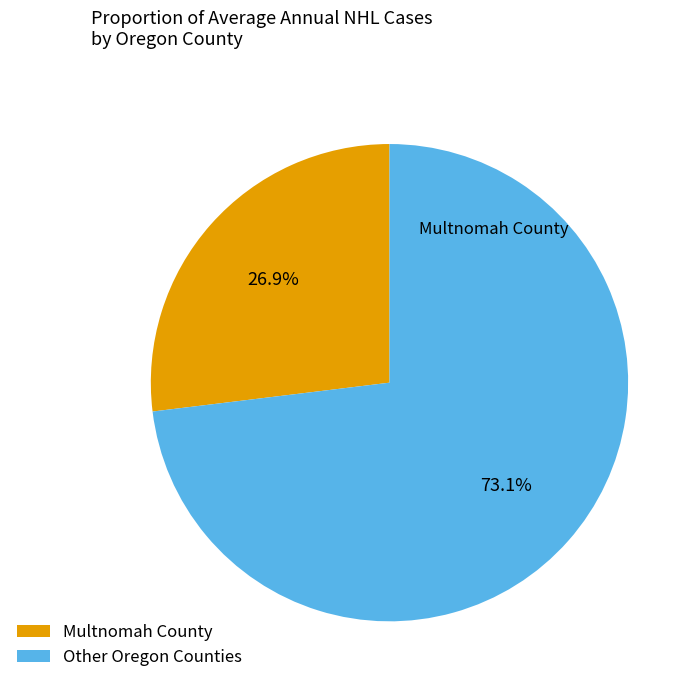

What is the largest slice in the pie chart?

Other Oregon Counties